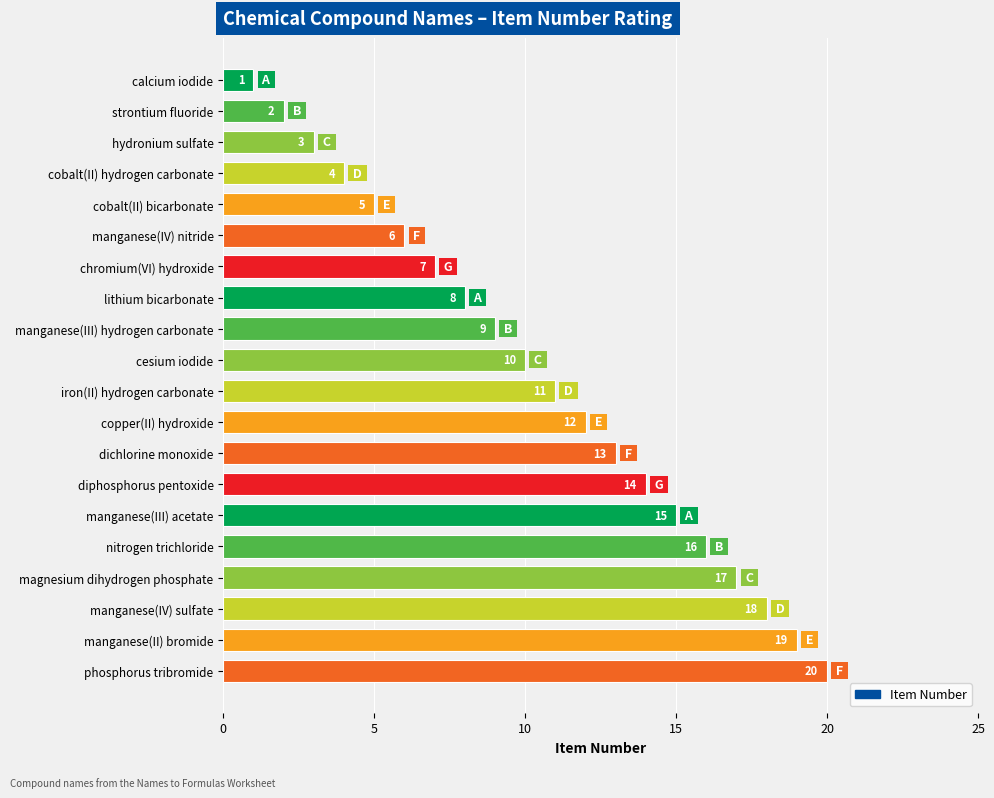

What is the greatest value displayed?

20